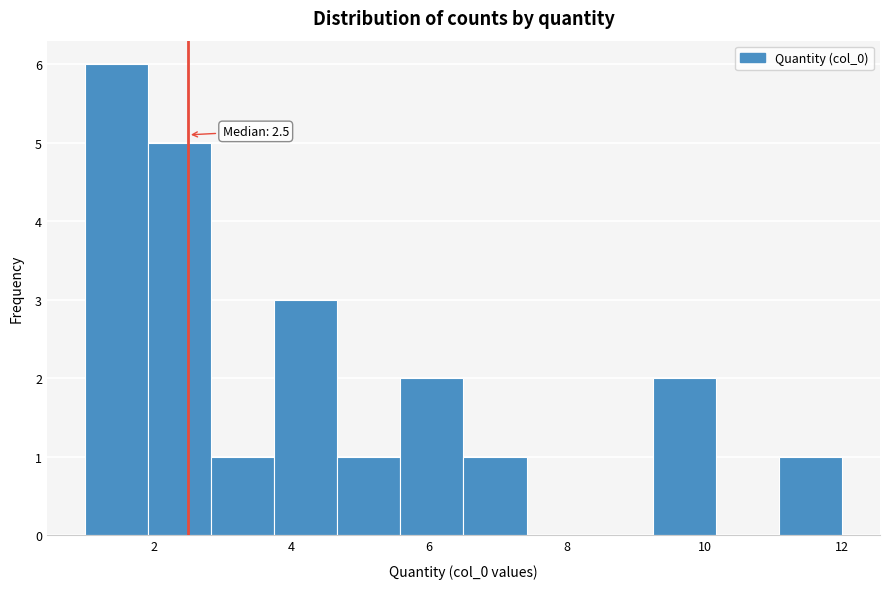

Over which range of the x-axis is the bar tallest?

1.0 to 2.0